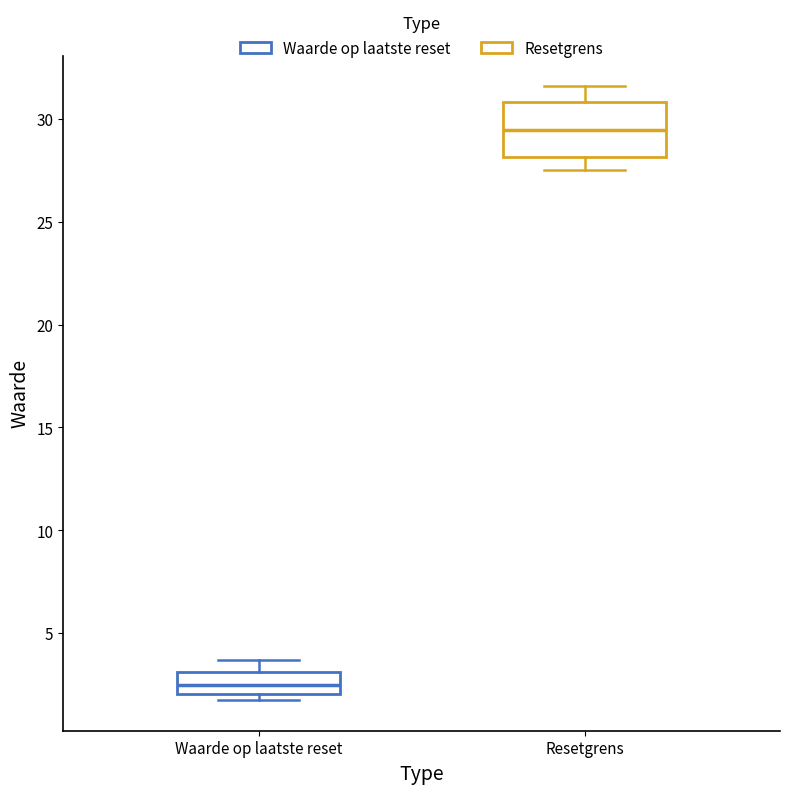

Reading left to right, read every box against the y-axis: the position of its median line, the range the box covers, and the ends of its whiskers. The values are not printed on the chart, so give them approximately, as read against the axis.

Waarde op laatste reset: median 2.5, box 2.0 to 3.0, whiskers 2.0 (just below the box's lower edge) to 3.5
Resetgrens: median 29.5, box 28.0 to 31.0, whiskers 27.5 to 31.5